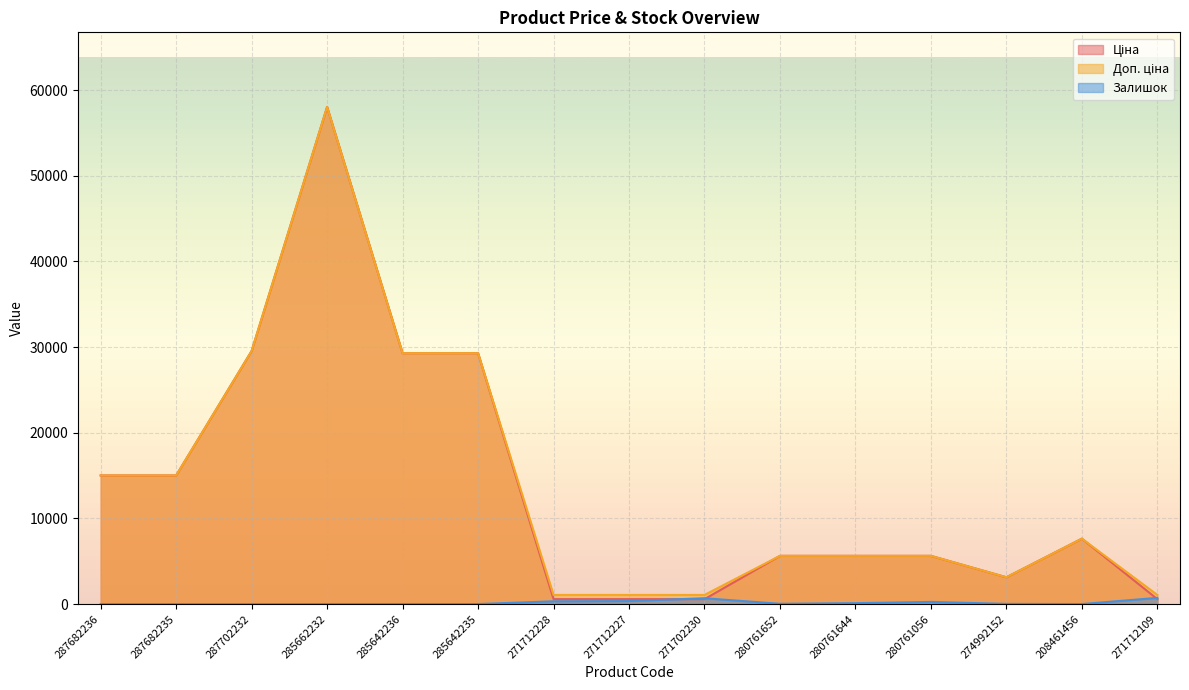

What is the difference between the maximum and minimum values in the Залишок series?

732.0